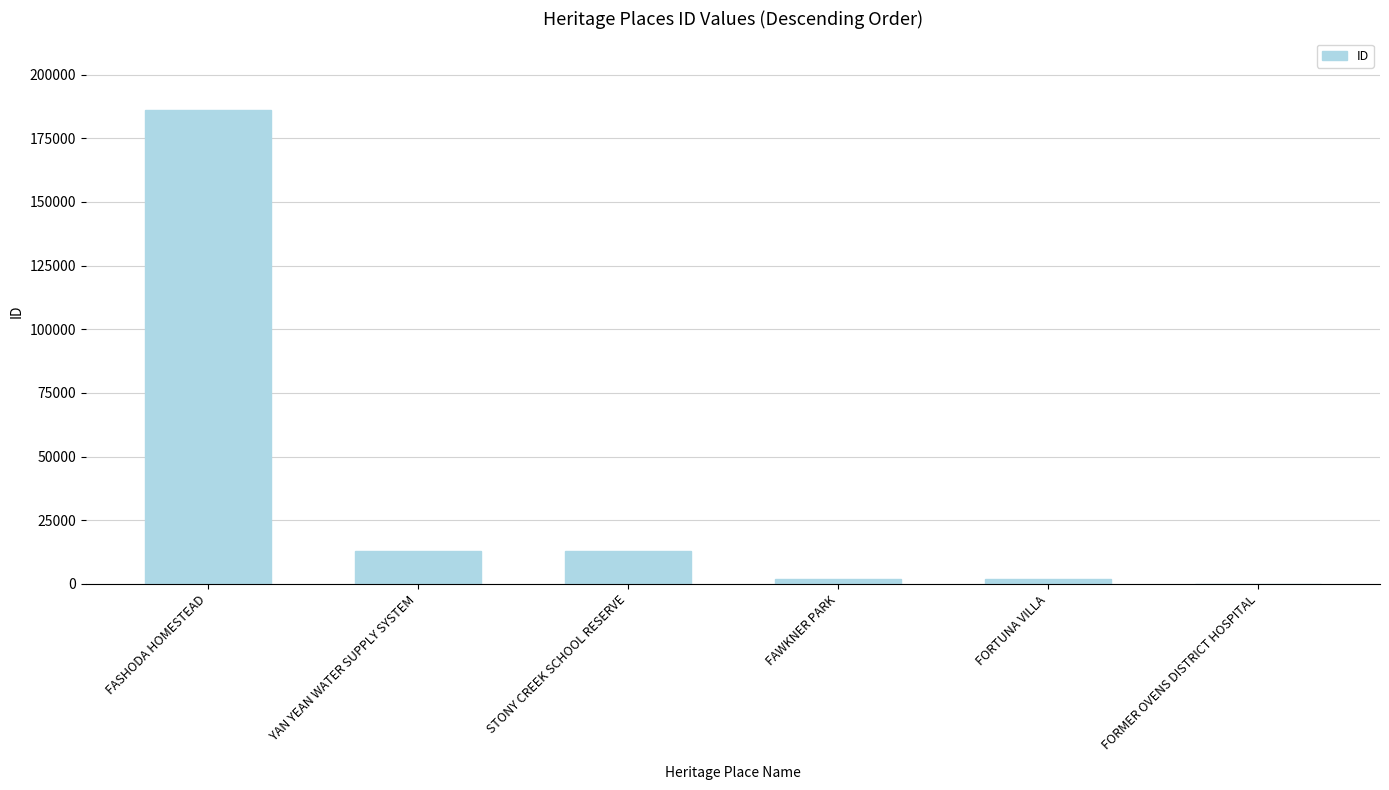

The value at YAN YEAN WATER SUPPLY SYSTEM is 3751. True or false?

False